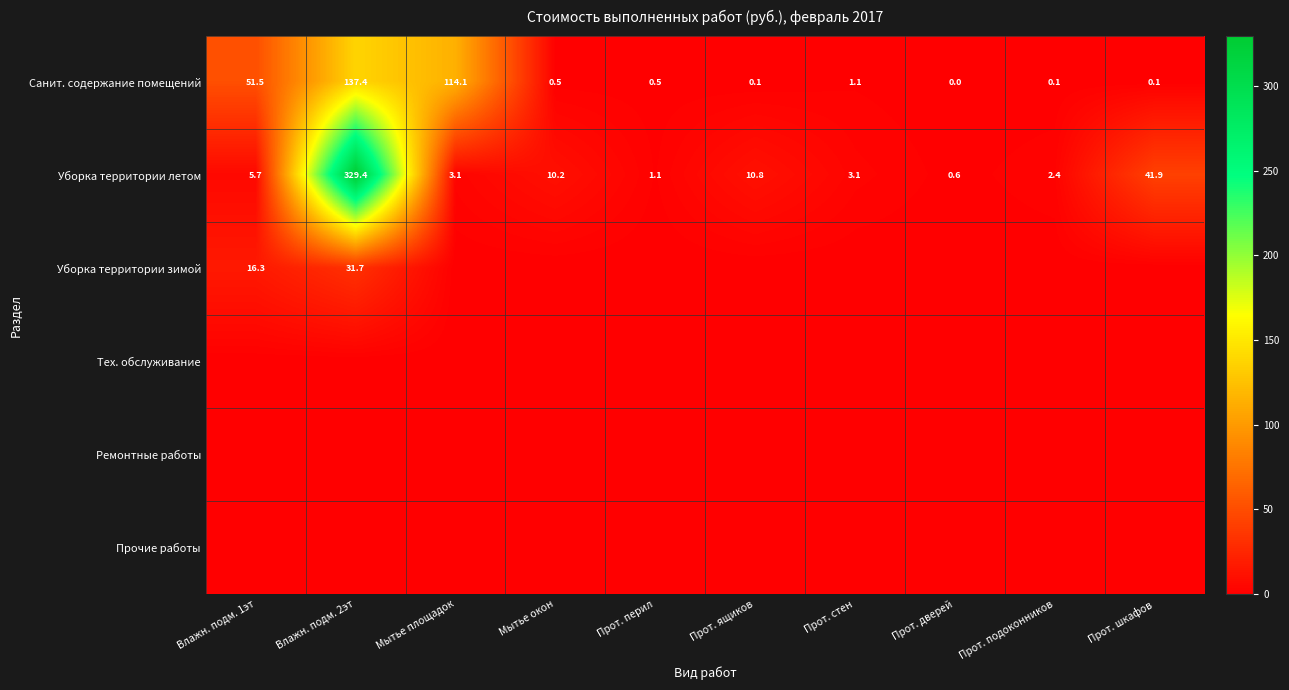

What is the average value of the Уборка территории летом series?

40.8